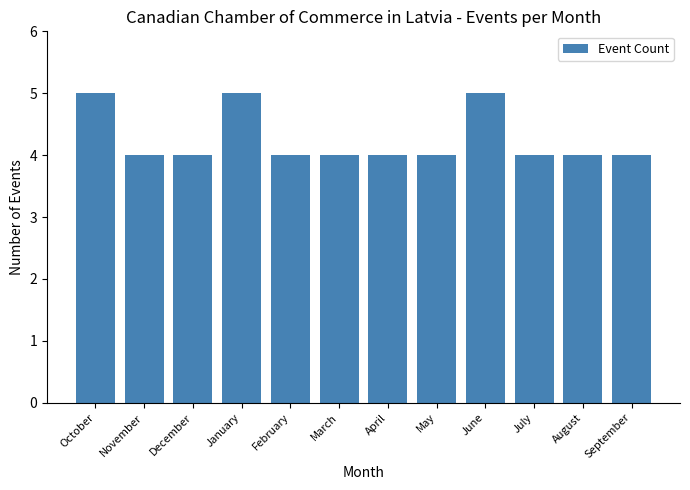

What position from the left is November?

2